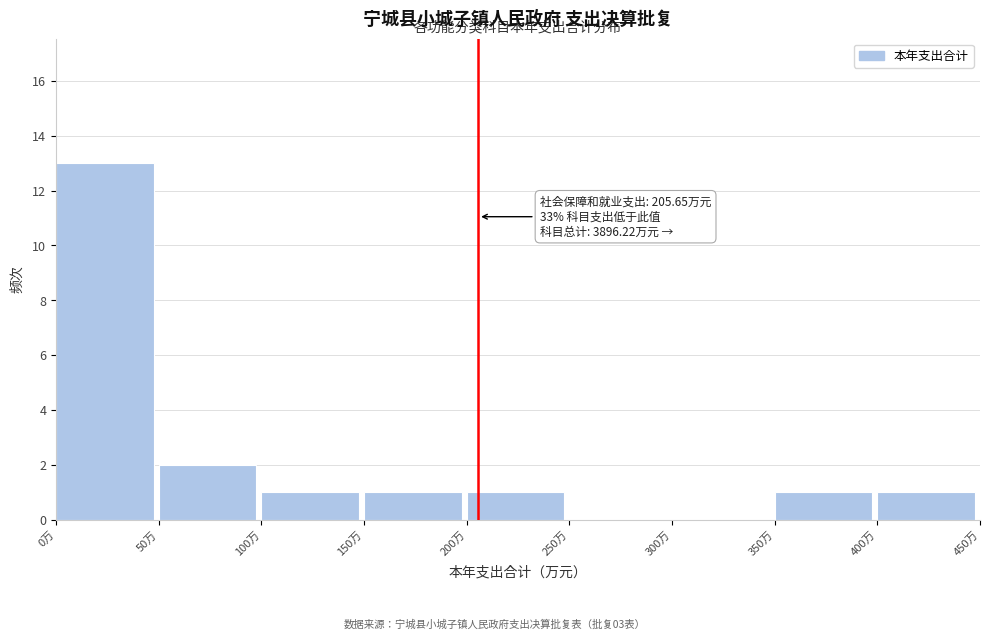

Which range on the x-axis has the tallest bar?

0 to 50